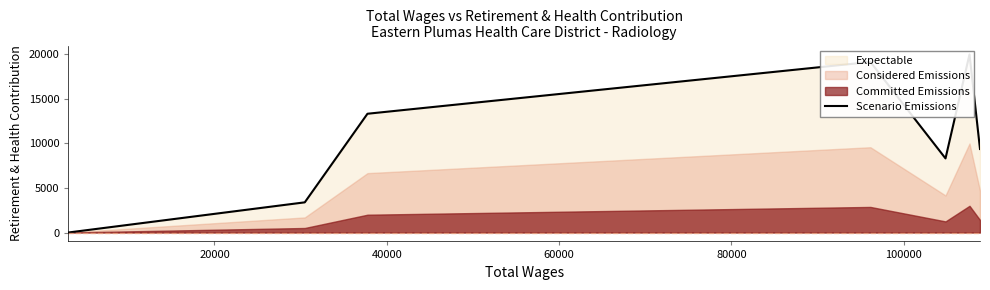

Read the value at 100000.

20001